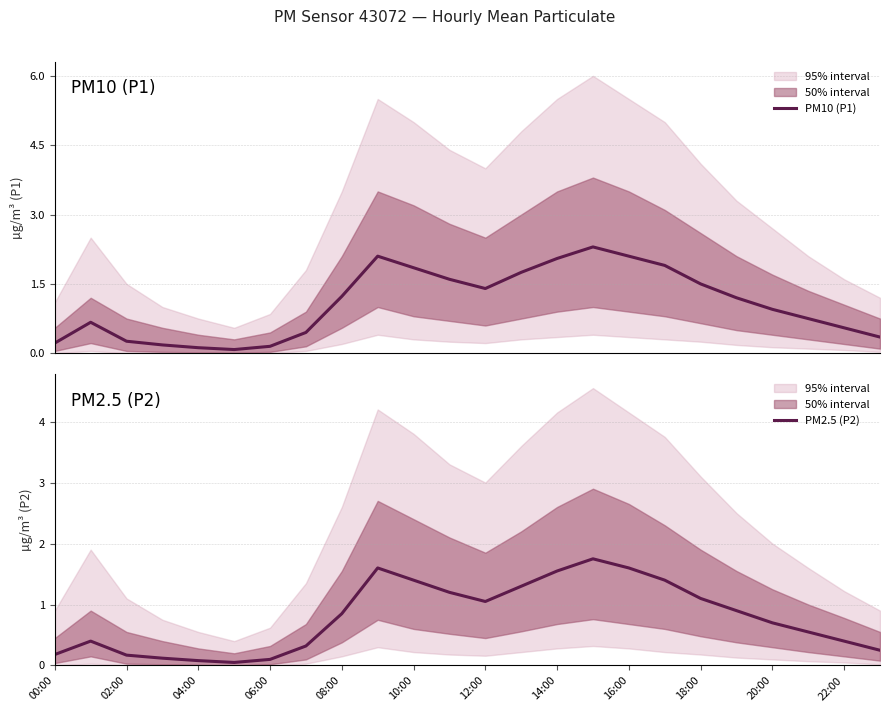

How many data points in PM10 (P1) are above 1?

12